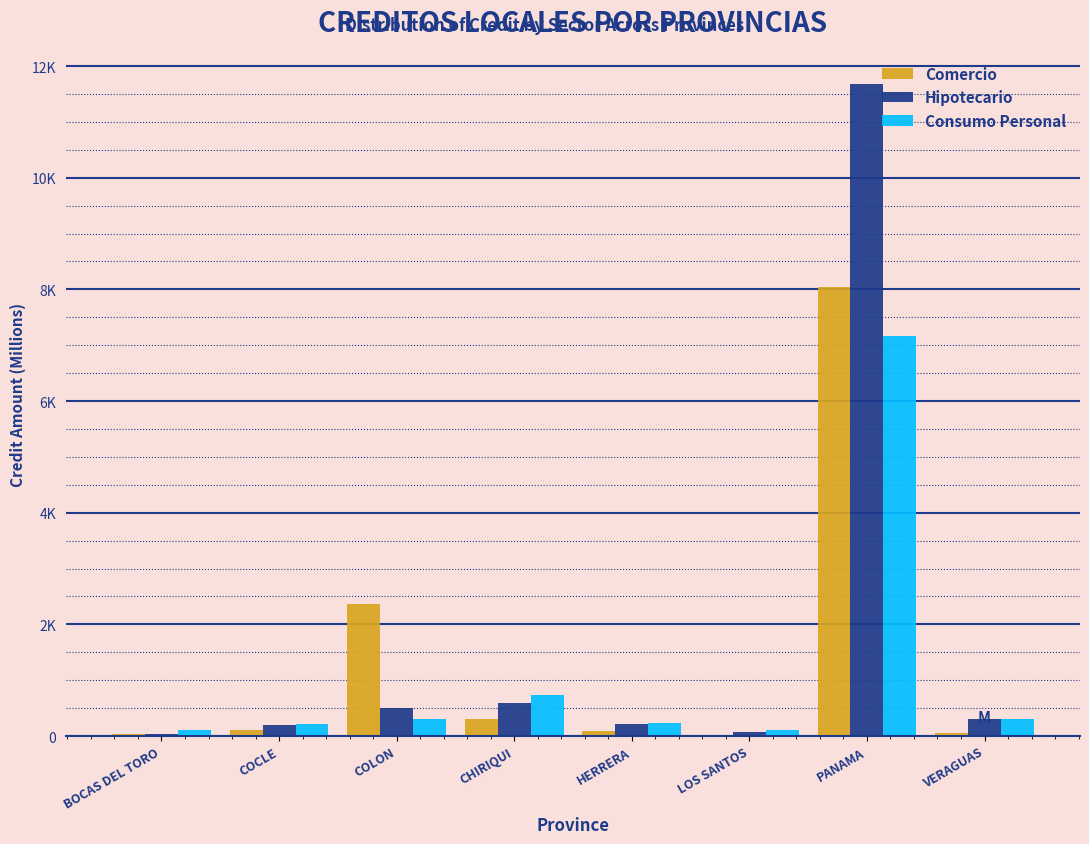

What are all the series names shown in the legend?

Comercio, Hipotecario, Consumo Personal